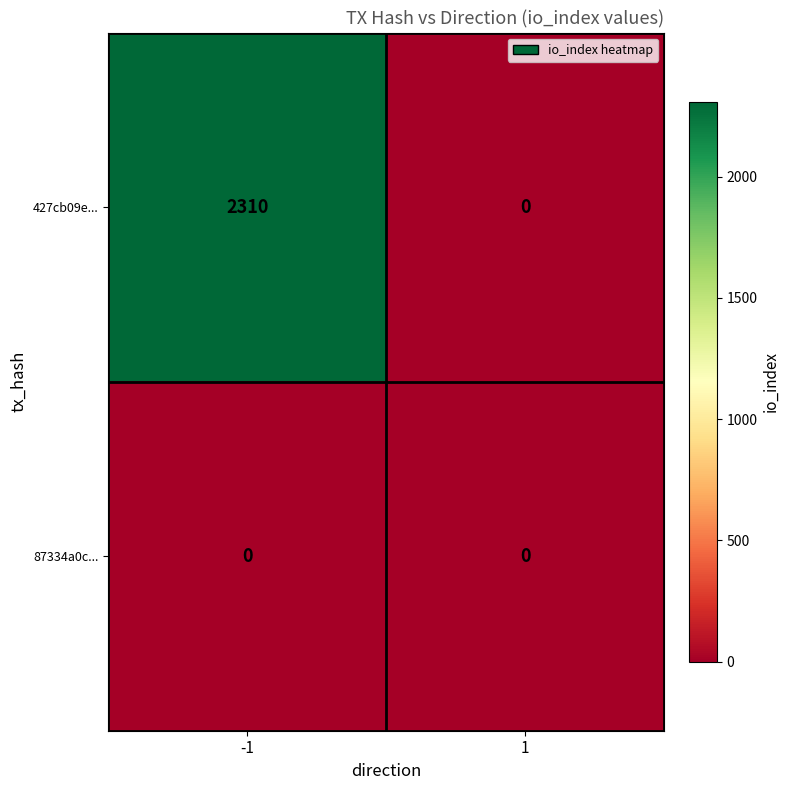

What is the total value across all series at -1?

2310